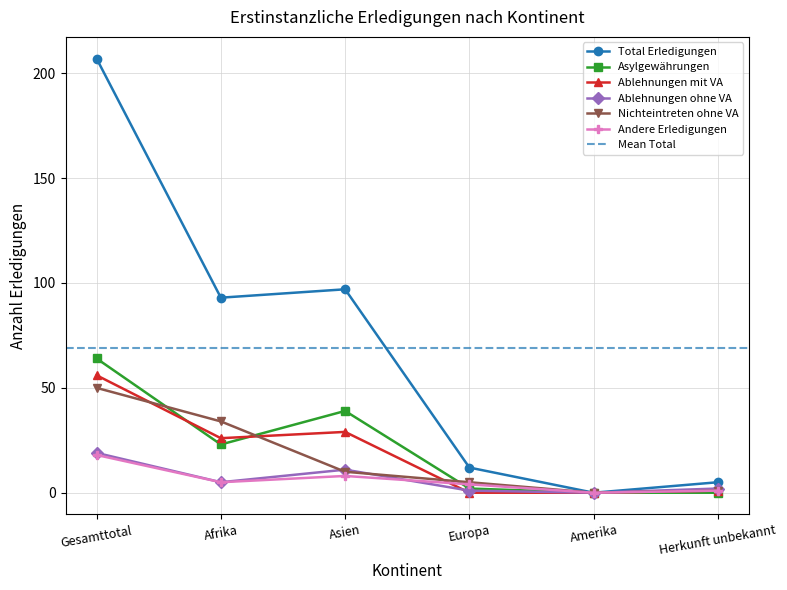

Is it true that Ablehnungen ohne VA equals 4 at Asien?

False